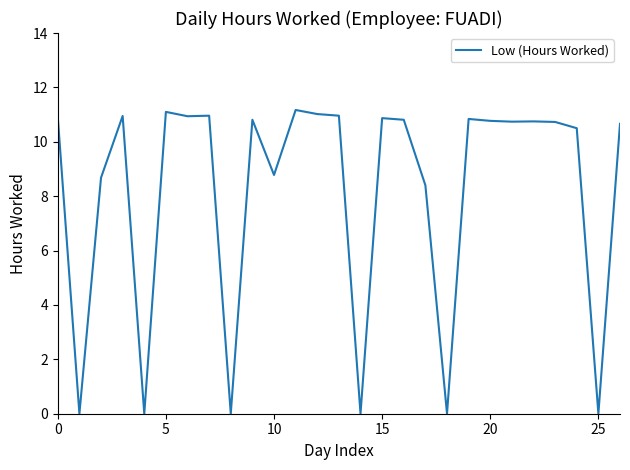

What is the greatest value displayed?

11.2